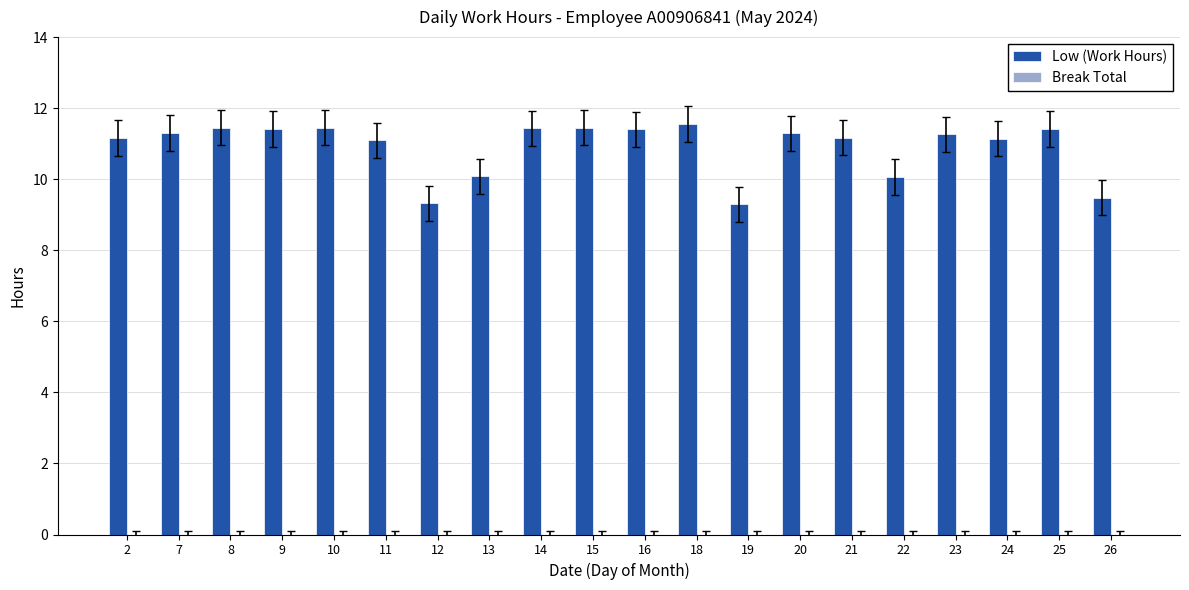

How many categories are shown in the chart?

20